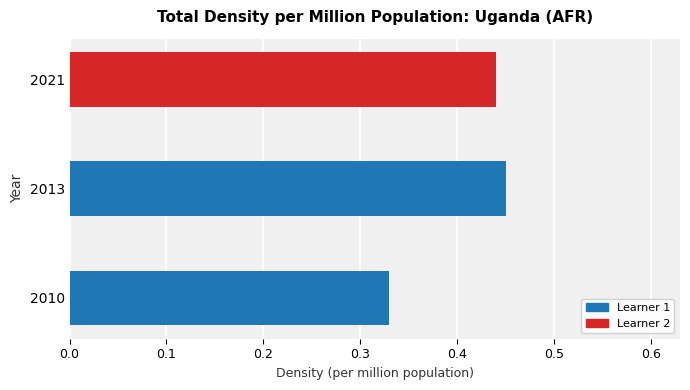

True or false: the data shows 0.3 at 2013.

False